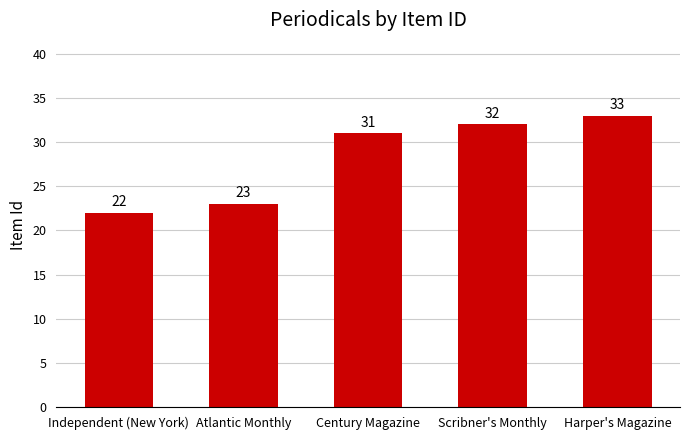

Does the chart contain any negative values?

No